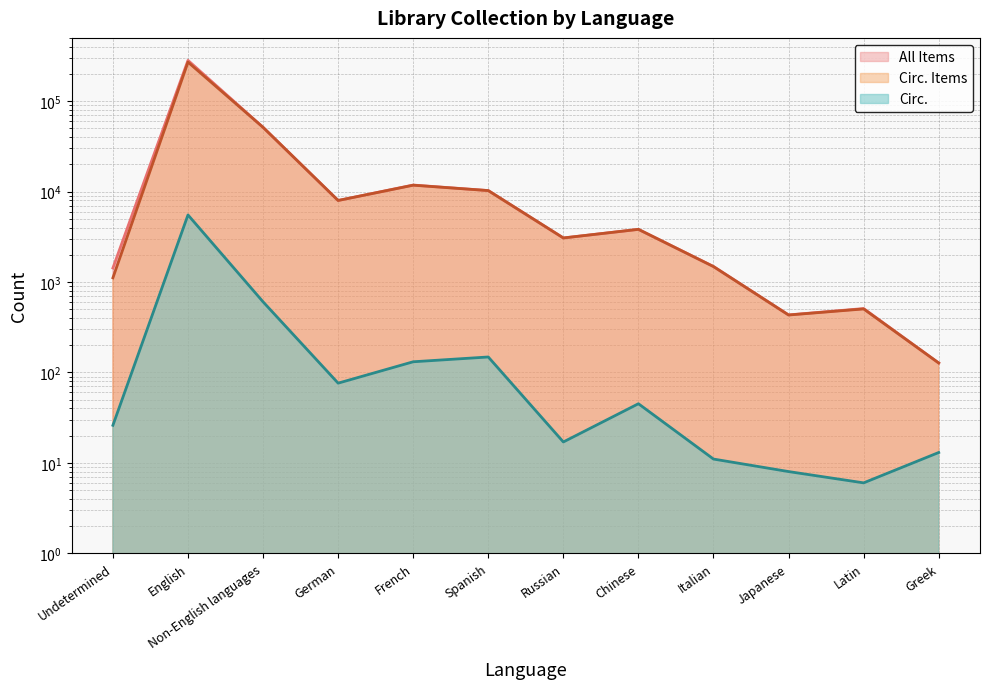

Which series changed the most between German and Spanish?

All Items